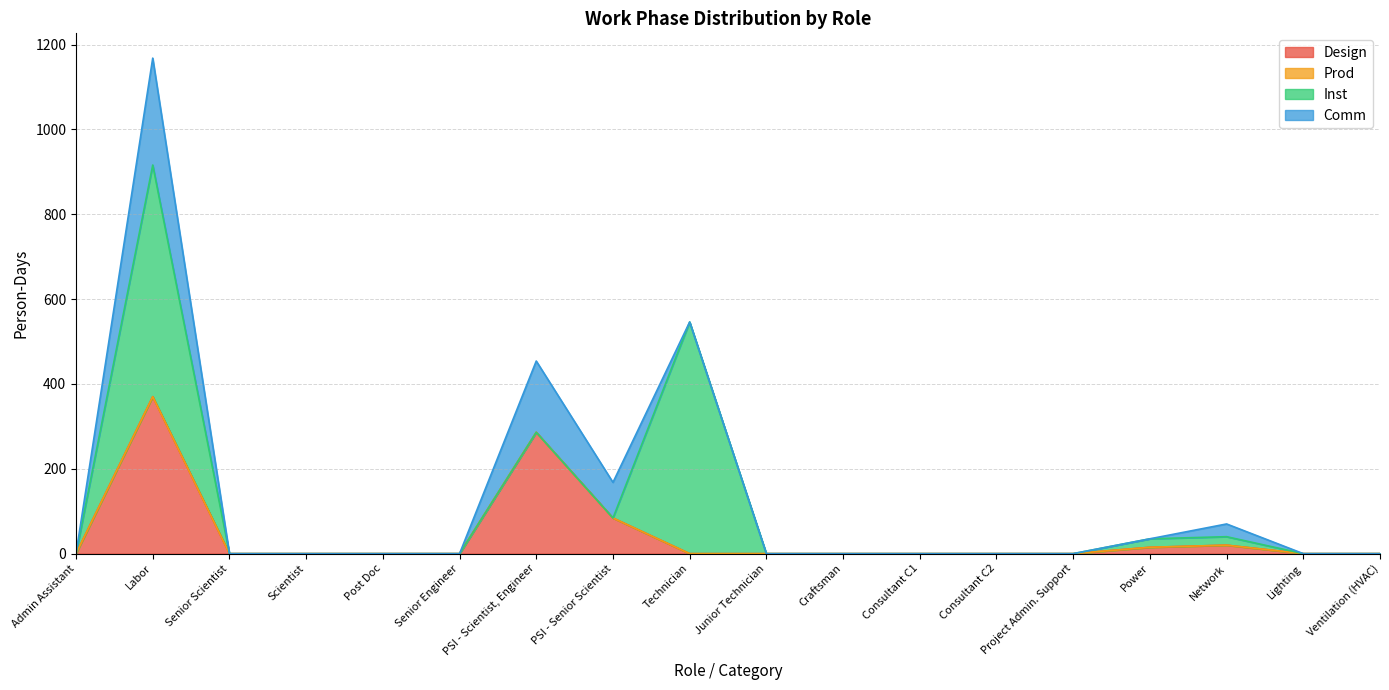

Which category has the highest value in the Design series?

Labor